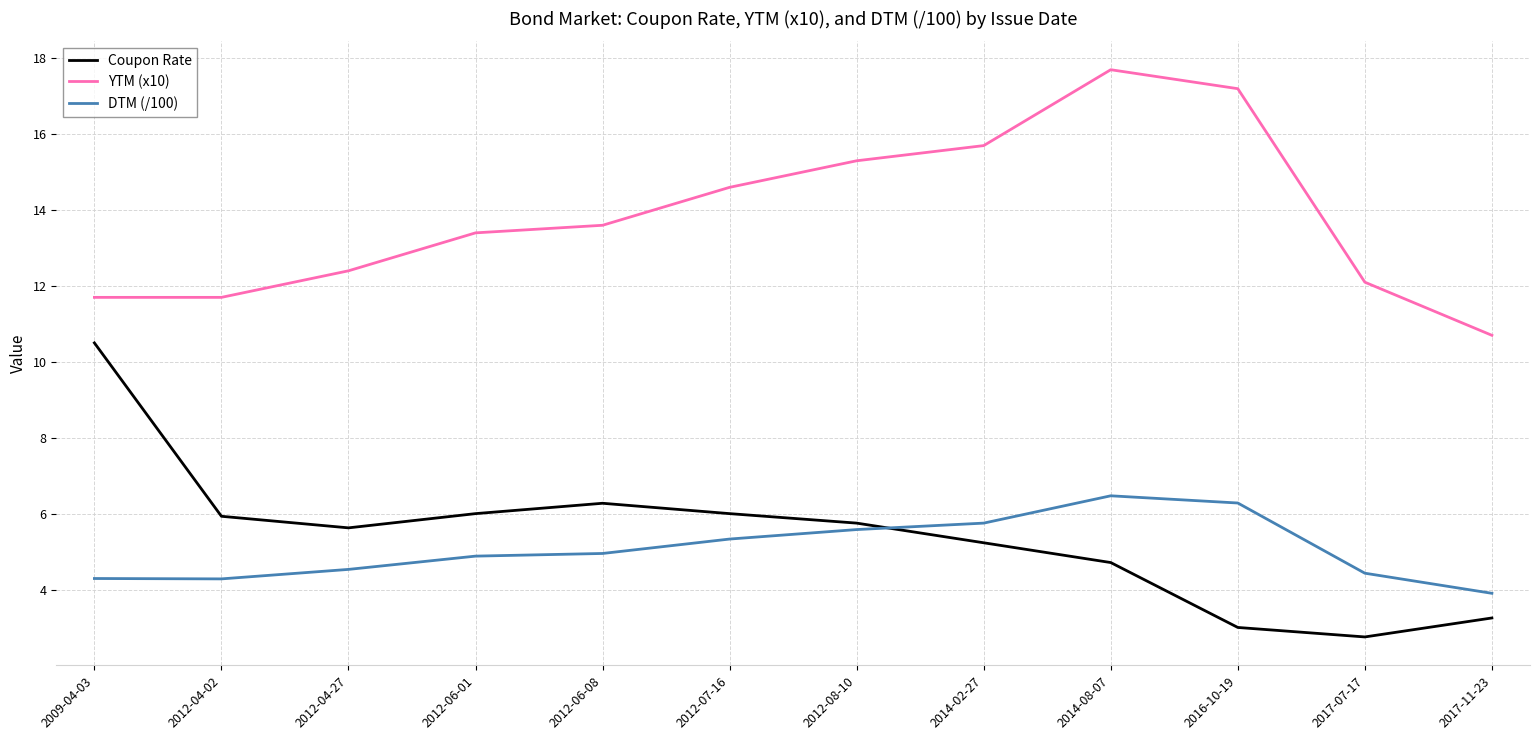

What is the total value across all series at 2012-04-02?

21.9